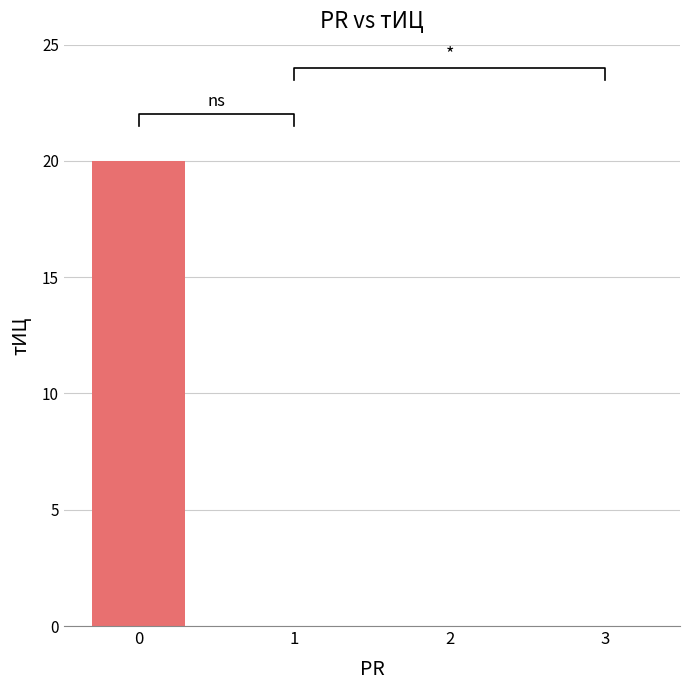

What is the maximum value shown in the chart?

20